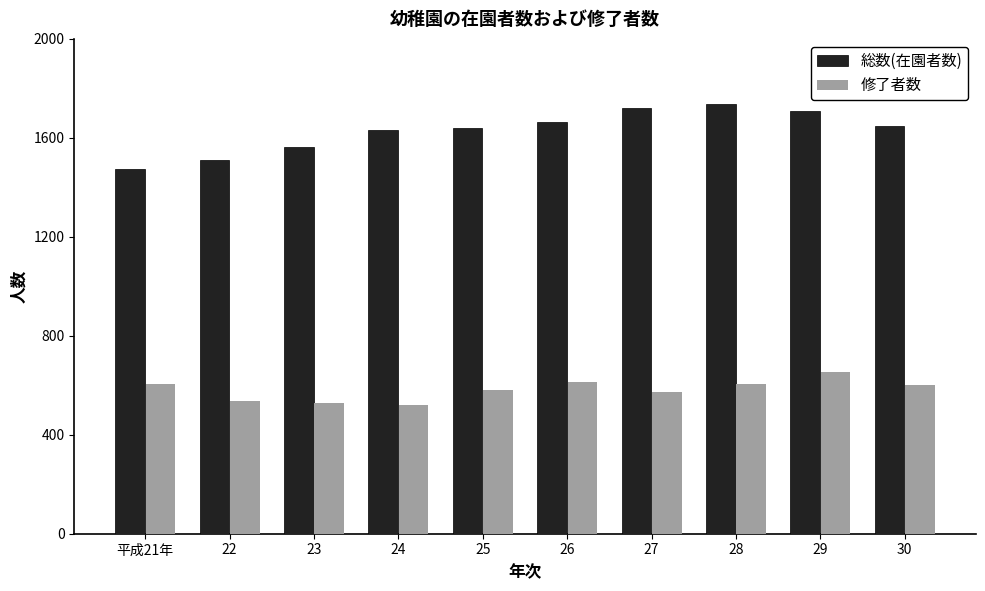

How many bars are there in each group?

2